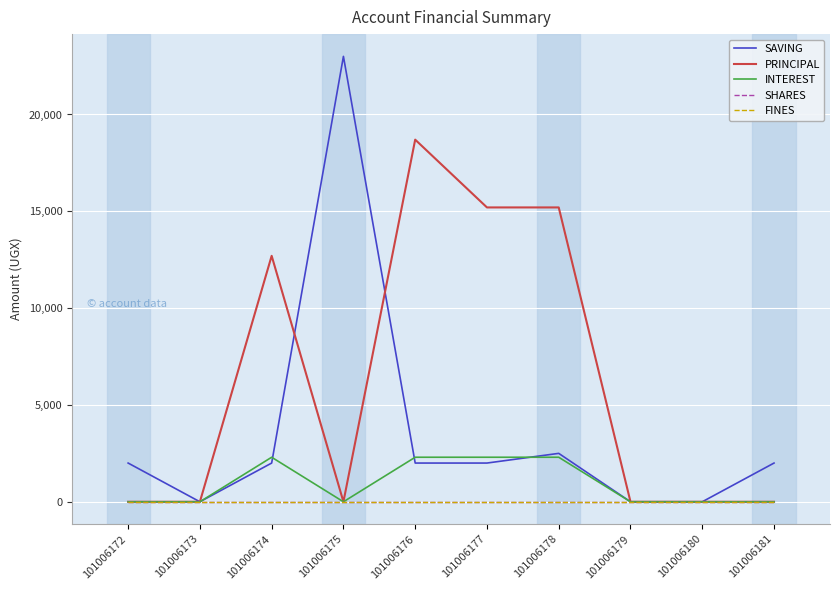

Does the chart have visible grid lines?

Yes